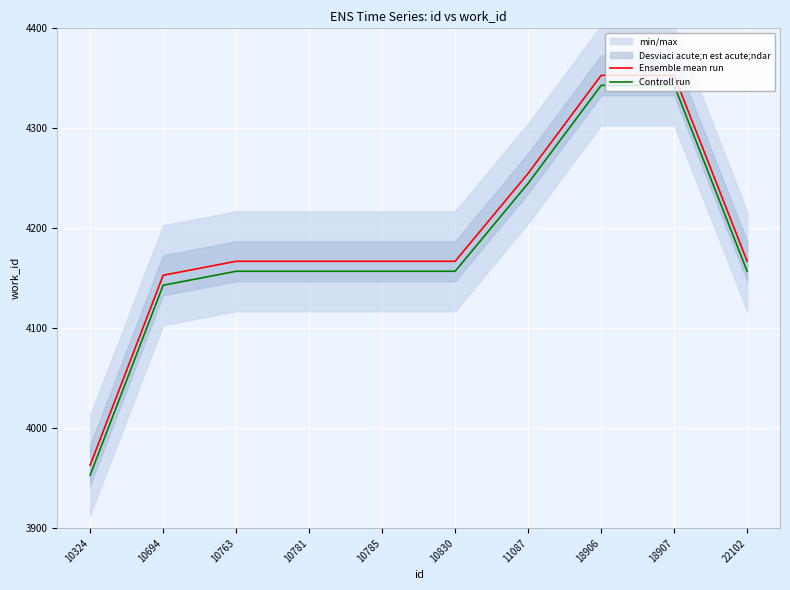

Which has a higher value, 18907 or 11087?

18907